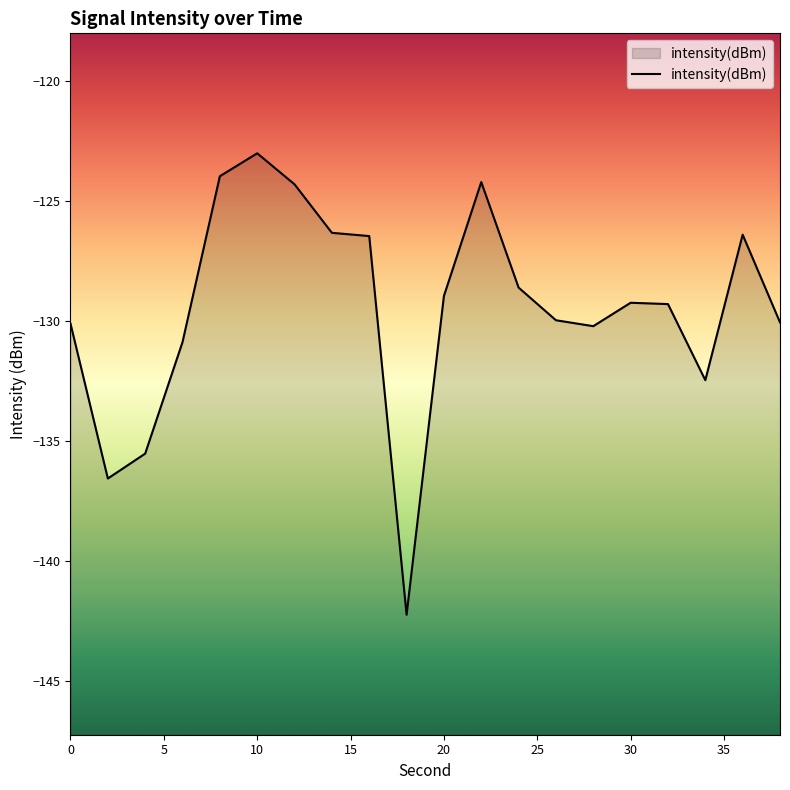

What is the difference between the second highest and second lowest values?

12.6